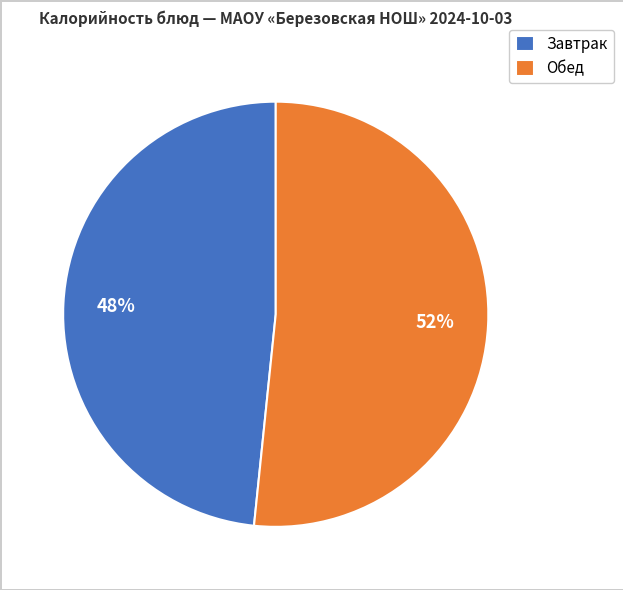

Count the number of slices in the pie.

2